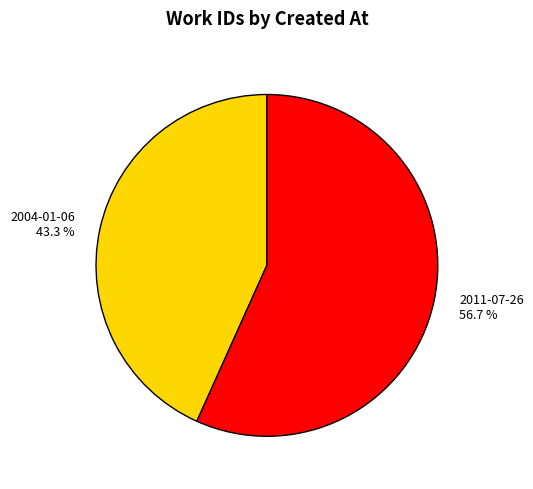

The 2004-01-06 slice represents 43% of the pie. True or false?

True